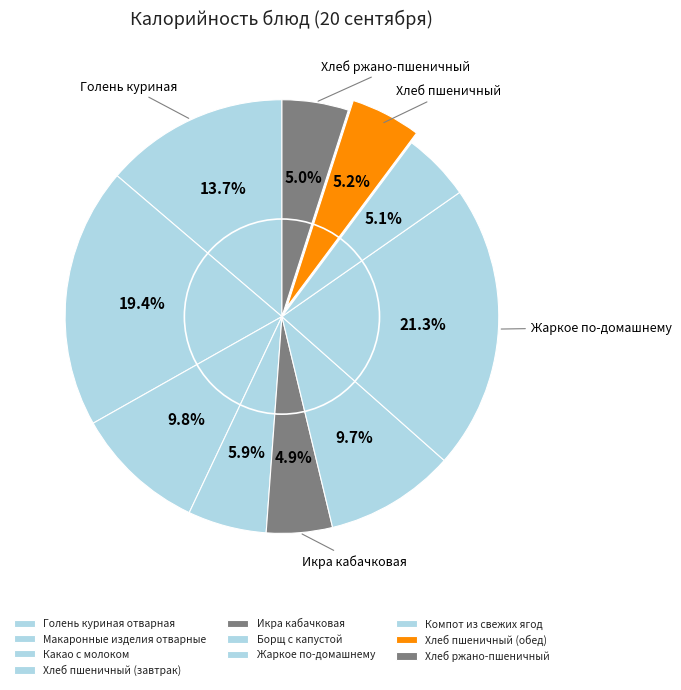

Does Жаркое по-домашнему represent more than half of the total?

No